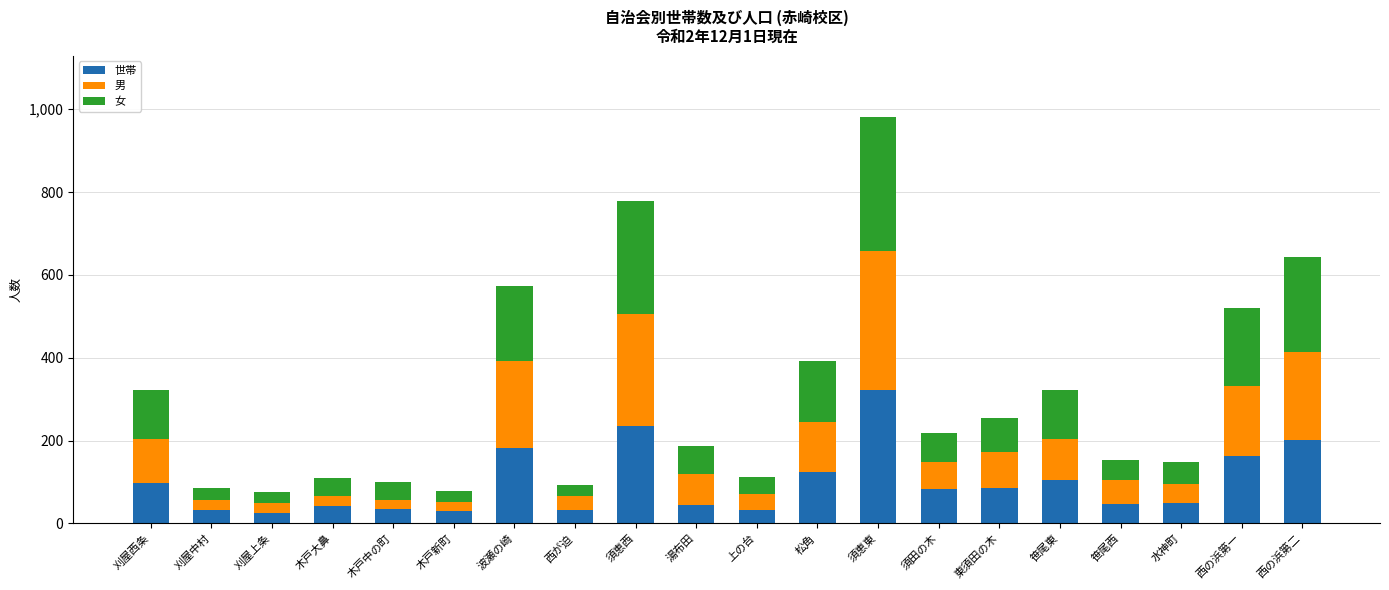

How many values in the 世帯 series are below 82?

10